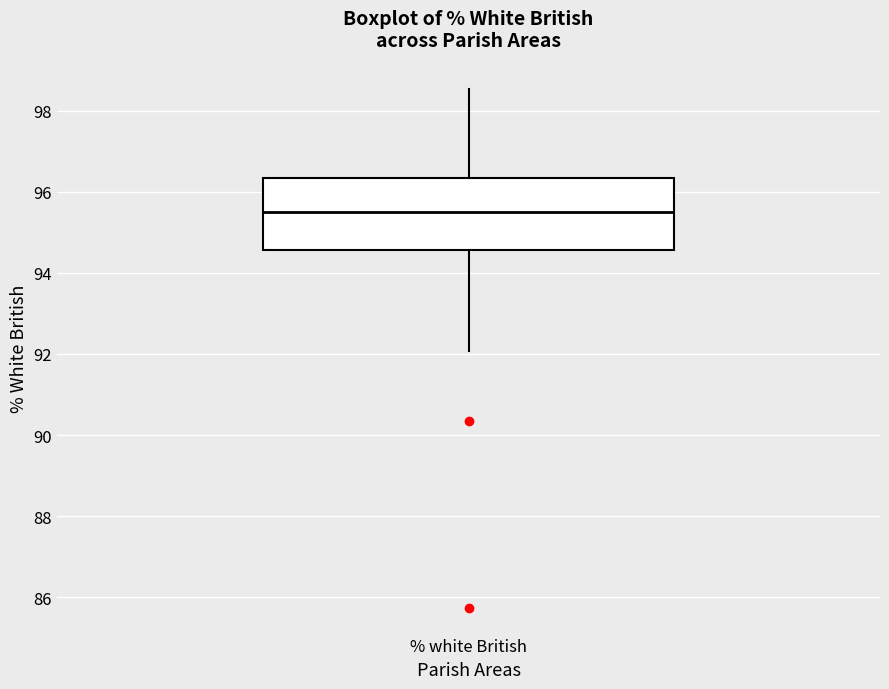

Read this box plot against the y-axis: the position of the median line, the range covered by the box, and the ends of both whiskers. The values are not printed on the chart, so give them approximately, as read against the axis.

median 95.6, box 94.6 to 96.4, whiskers 92.0 to 98.6